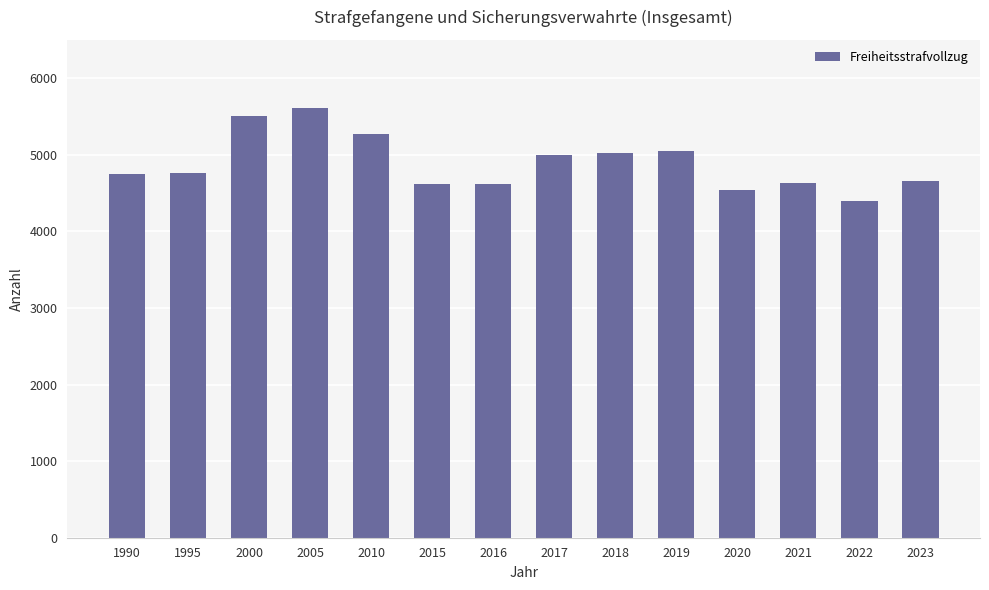

Which category has the highest value across all series?

2005